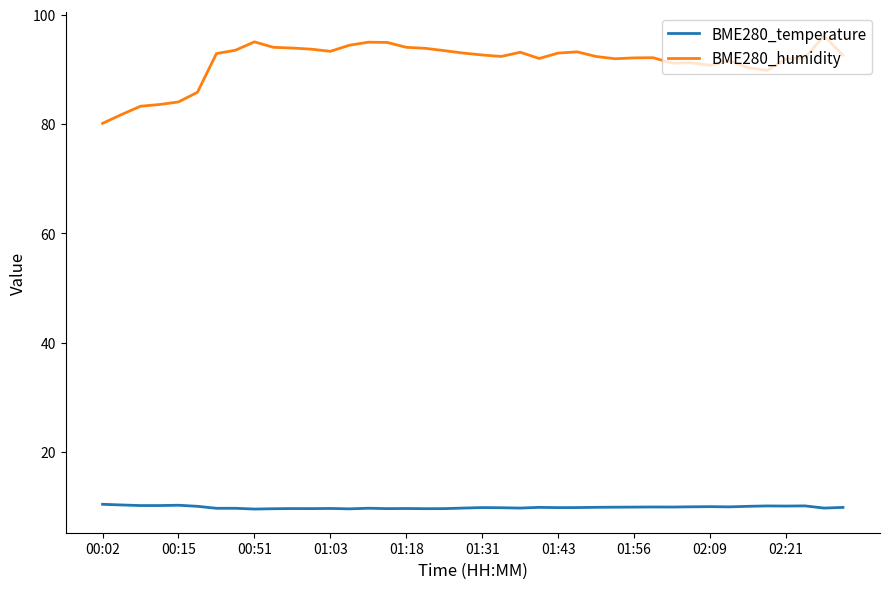

Which series has the widest spread of values?

BME280_humidity